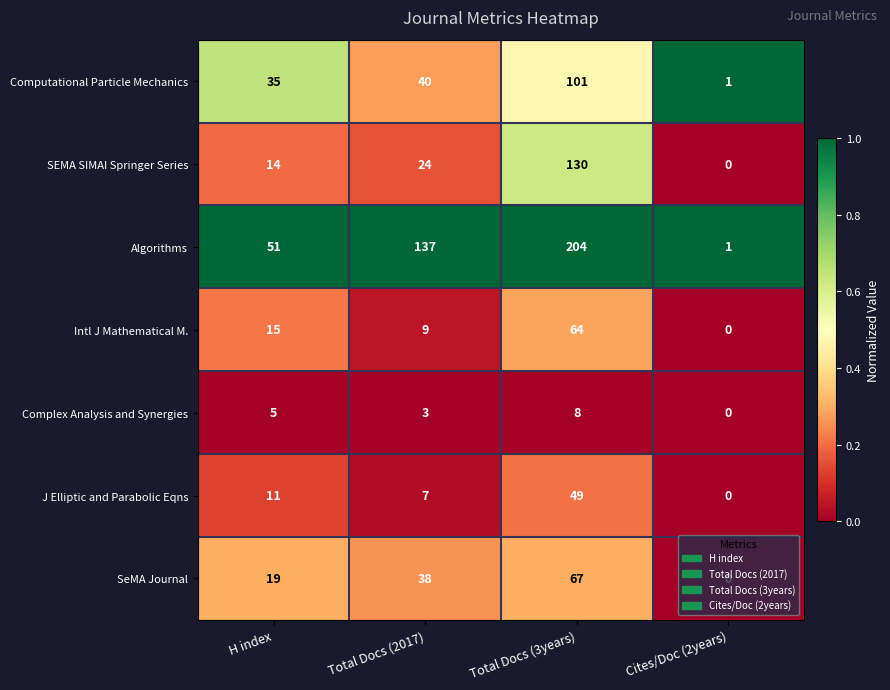

At which label does Algorithms reach its peak?

Total Docs (3years)